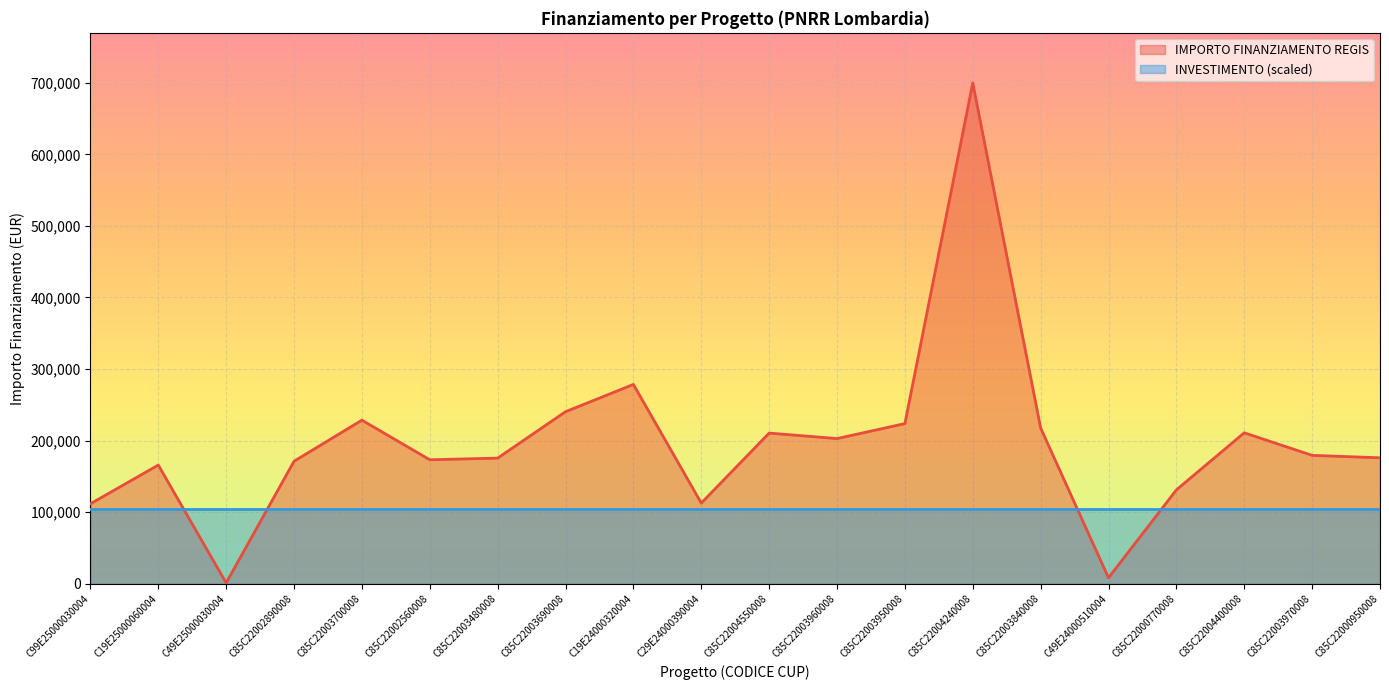

Reading left to right, what are all the values shown in this chart?

111760.0	165869.6	1200.0	171177.7	228592.8	173263.3	175568.4	240397.6	278493.2	112730.4	210514.6	202864.8	223771.4	699734.4	217613.5	8377.6	131200.0	210913.7	179420.1	176000.4